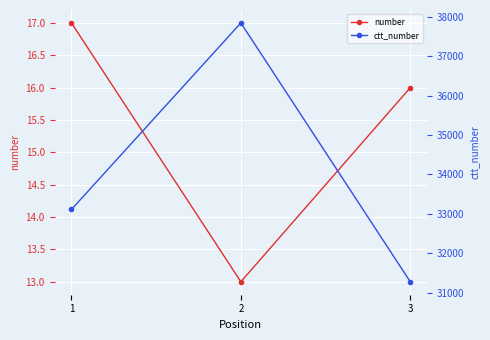

Does the chart display data point markers on the line(s)?

Yes